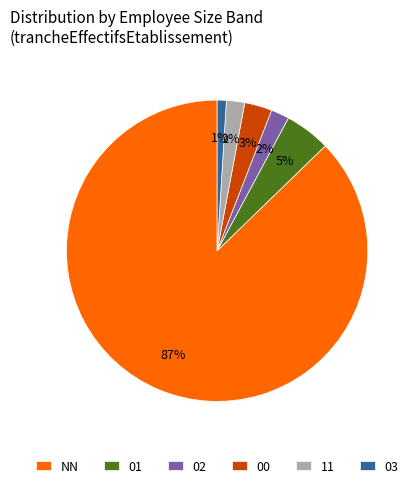

Does NN represent more than half of the total?

Yes